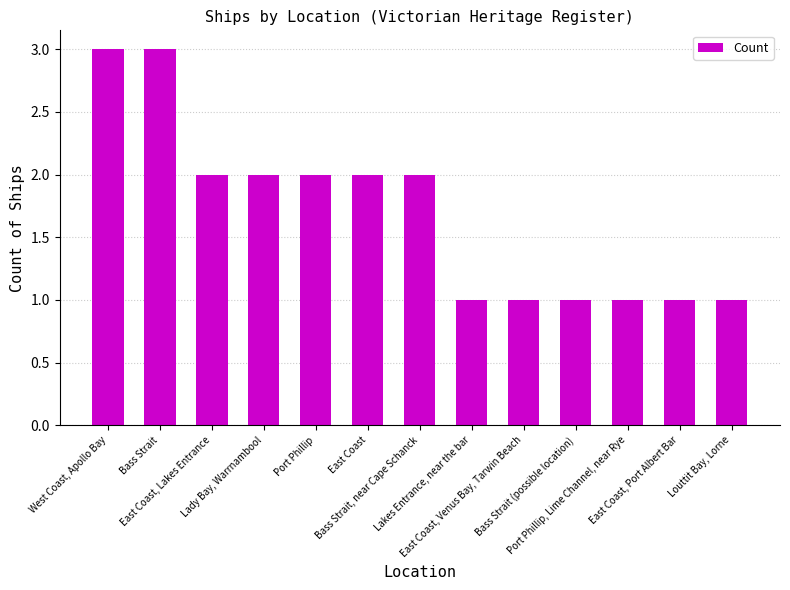

Reading left to right, list all the values displayed in this chart.

West Coast, Apollo Bay=3	Bass Strait=3	East Coast, Lakes Entrance=2	Lady Bay, Warrnambool=2	Port Phillip=2	East Coast=2	Bass Strait, near Cape Schanck=2	Lakes Entrance, near the bar=1	East Coast, Venus Bay, Tarwin Beach=1	Bass Strait (possible location)=1	Port Phillip, Lime Channel, near Rye=1	East Coast, Port Albert Bar=1	Louttit Bay, Lorne=1